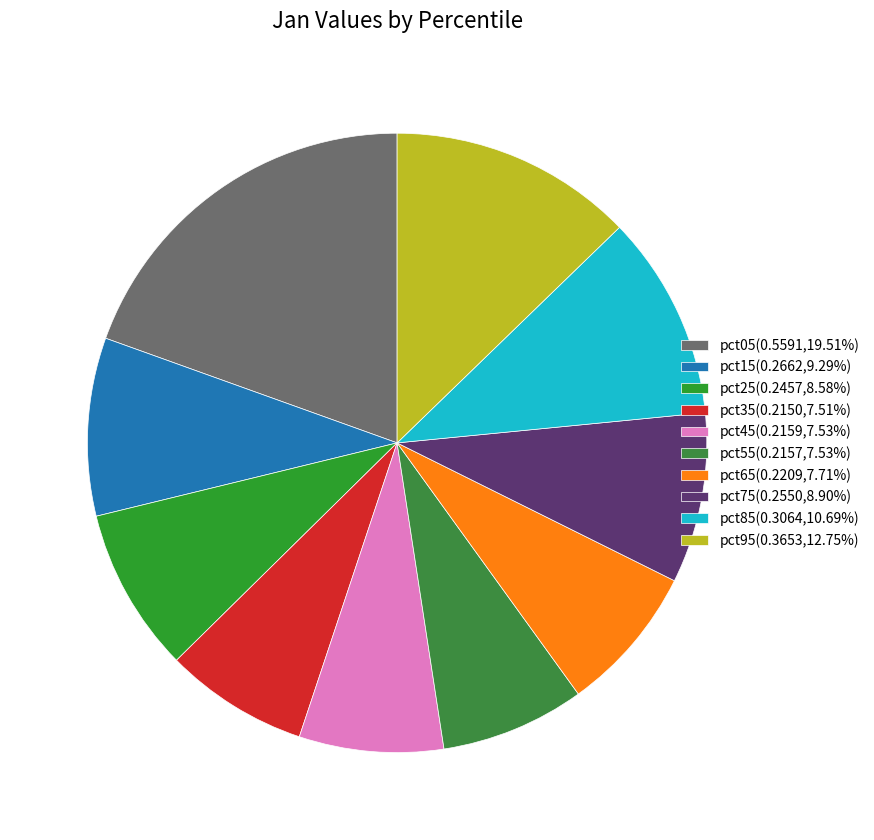

What is the smallest slice in the pie chart?

pct35